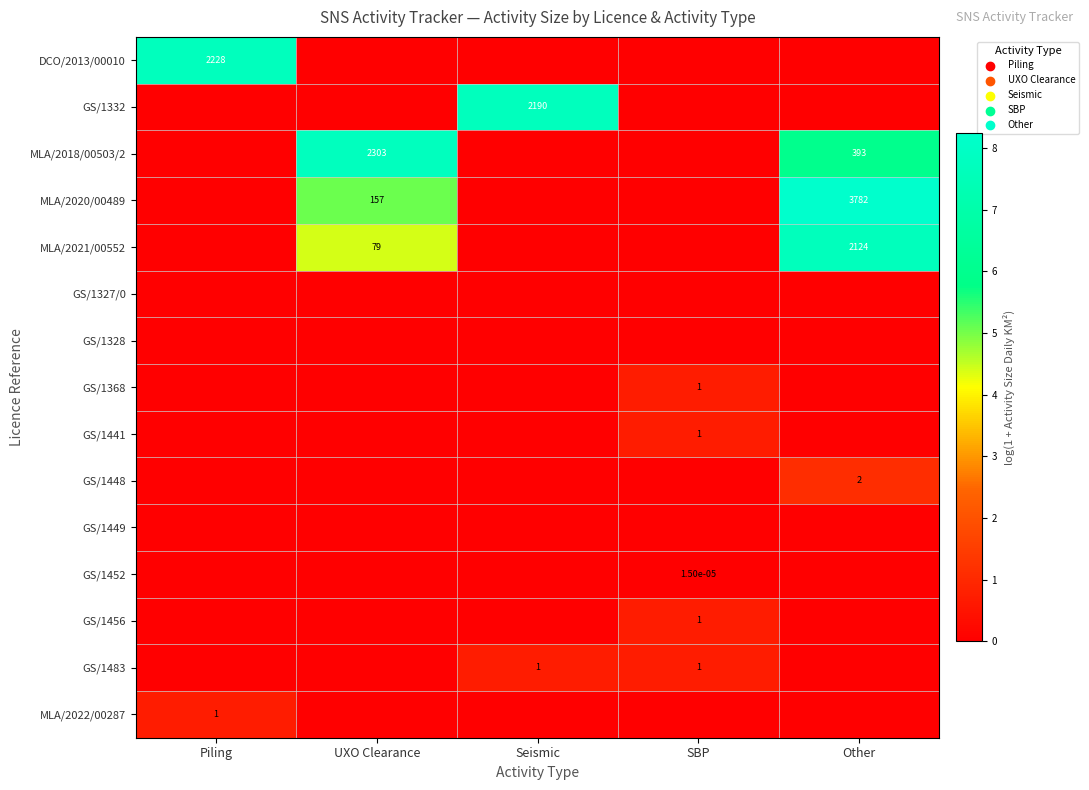

At which category is the sum across all series the highest?

Other